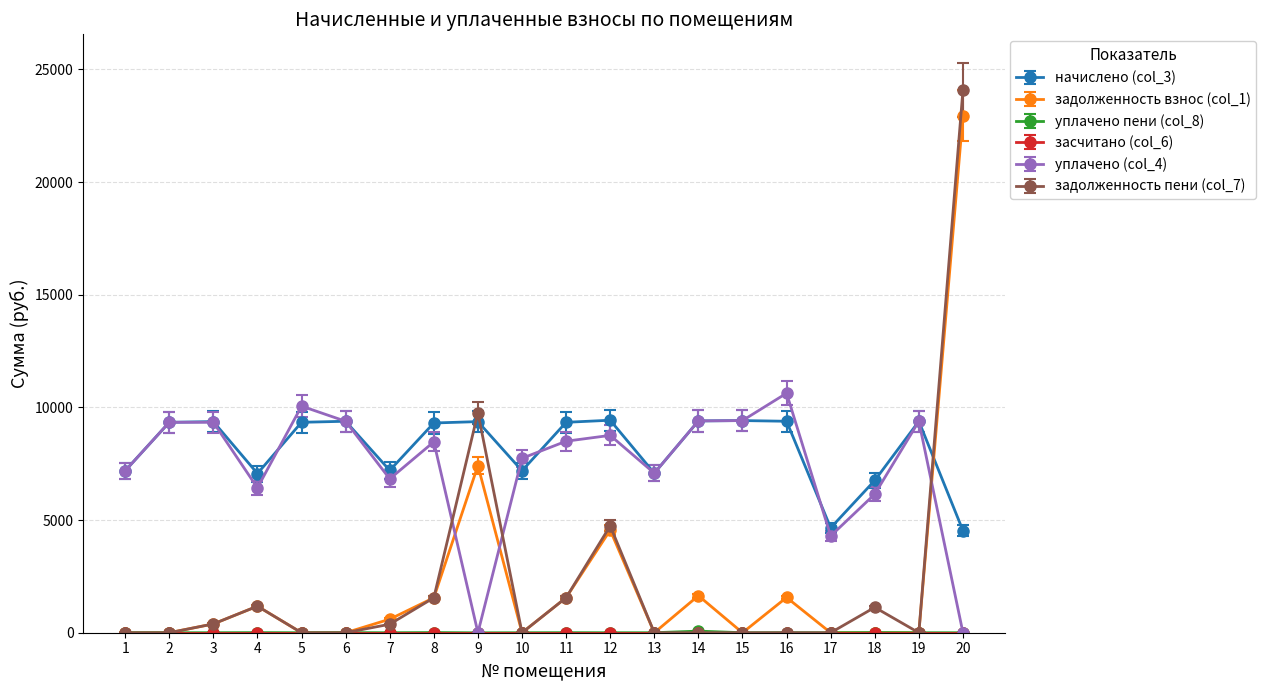

The начислено (col_3) series shows 5814.2 at 15. True or false?

False